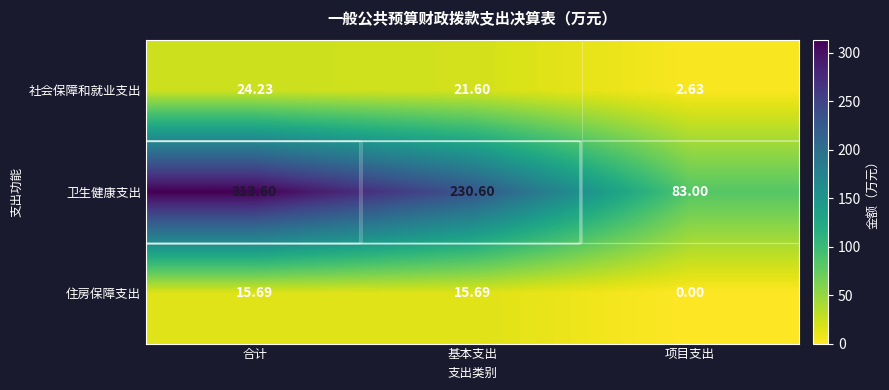

At how many categories does at least one series exceed 139?

2